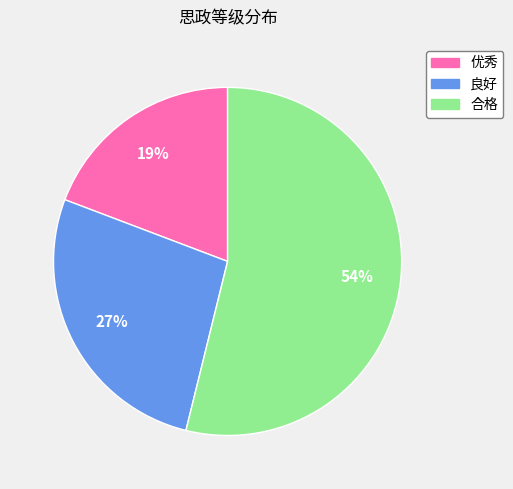

Between 合格 and 良好, which is larger?

合格